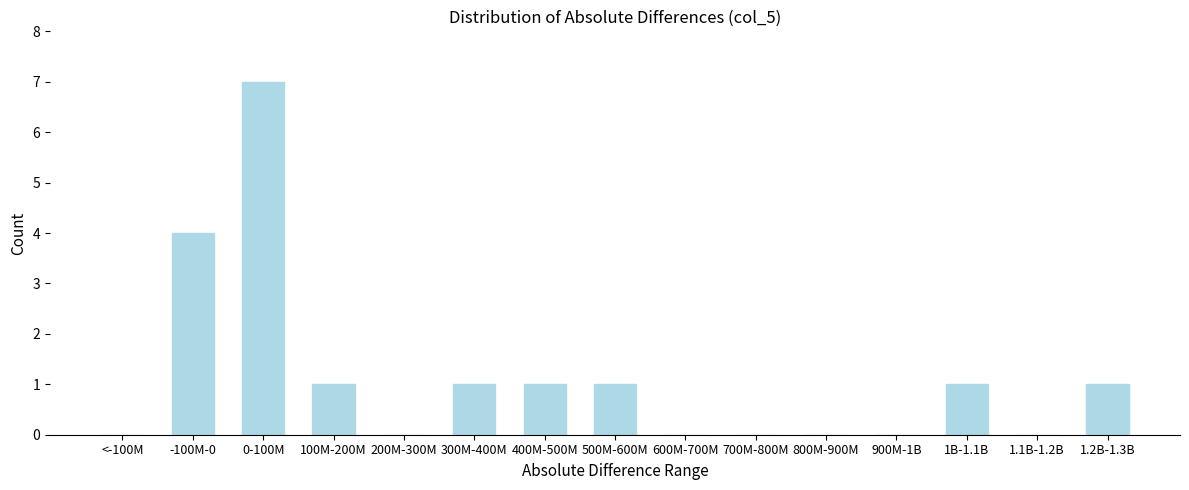

Reading left to right, list all the values displayed in this chart.

<-100M=0	-100M-0=4	0-100M=7	100M-200M=1	200M-300M=0	300M-400M=1	400M-500M=1	500M-600M=1	600M-700M=0	700M-800M=0	800M-900M=0	900M-1B=0	1B-1.1B=1	1.1B-1.2B=0	1.2B-1.3B=1